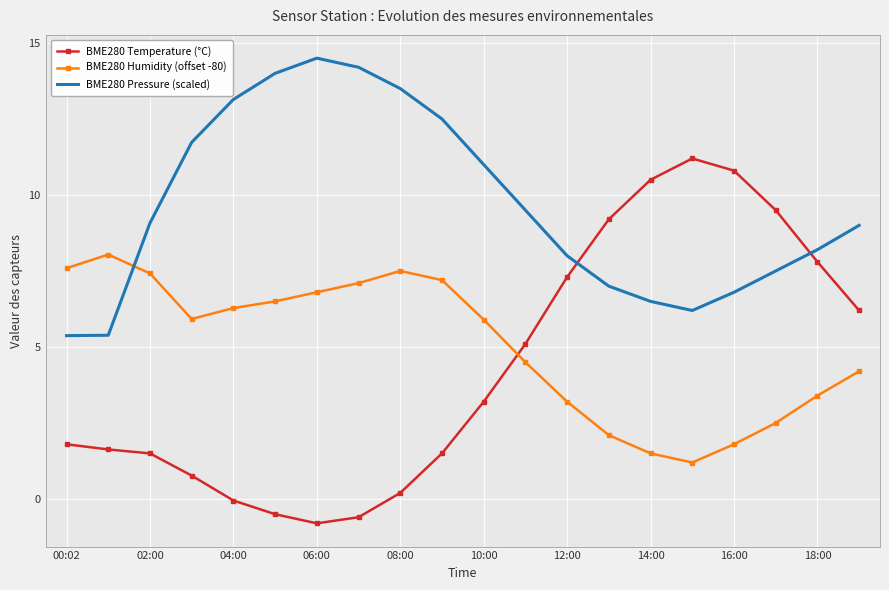

List the series in order of their peak value, highest first.

BME280 Pressure (scaled), BME280 Temperature (°C), BME280 Humidity (offset -80)